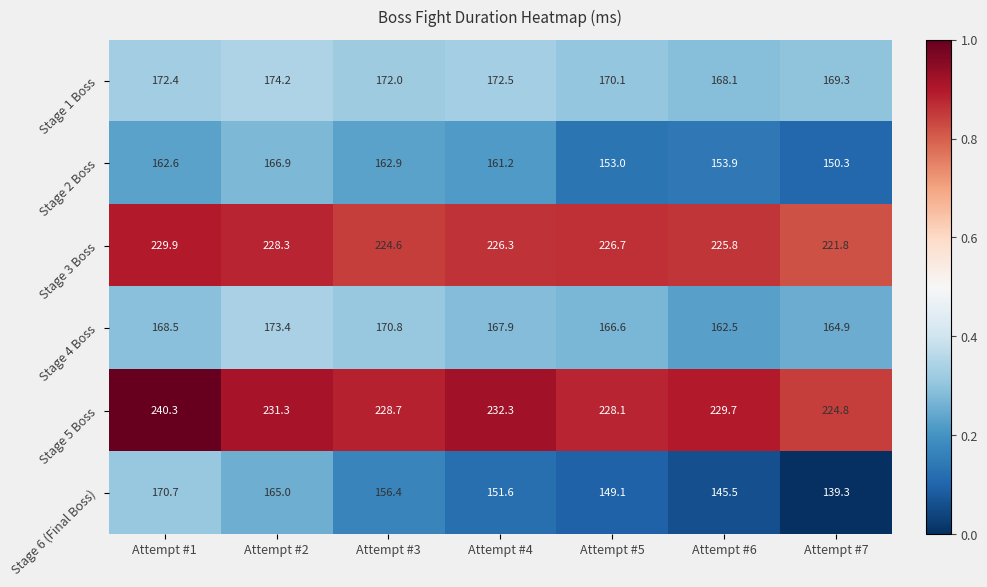

How many series are shown in this chart?

6